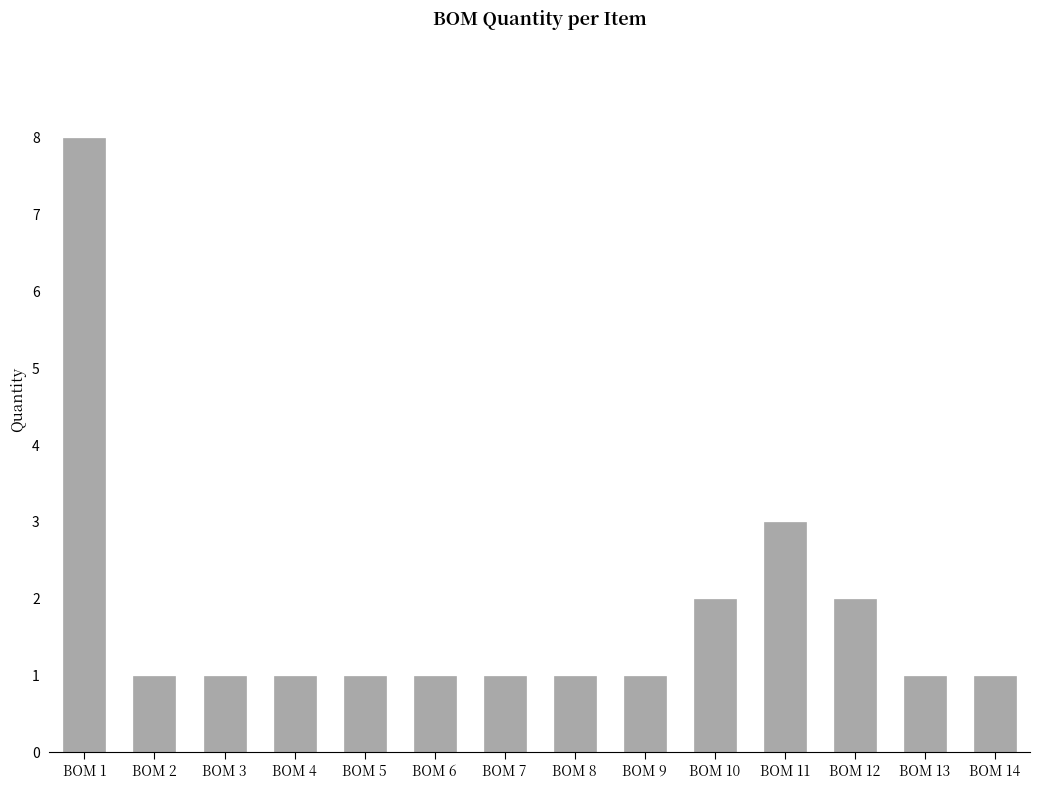

Reading left to right, list all the values displayed in this chart.

8	1	1	1	1	1	1	1	1	2	3	2	1	1